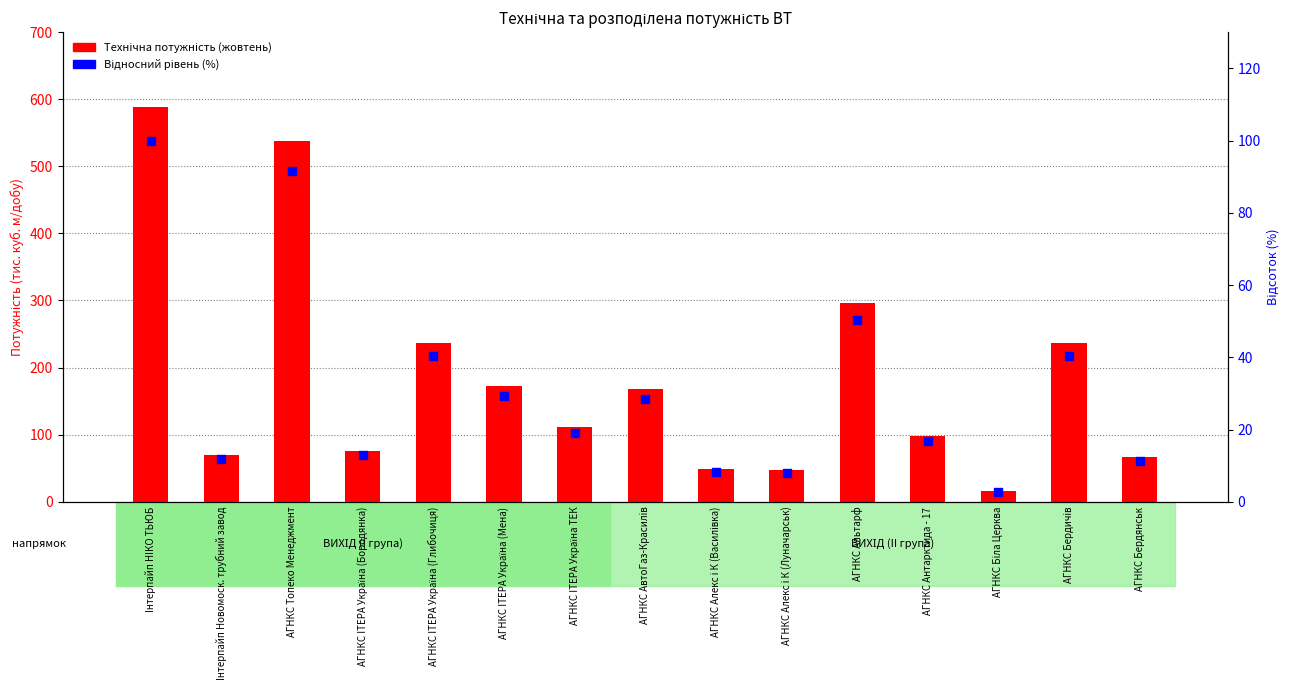

Is the value of Технічна потужність (жовтень) at АГНКС IТЕРА Україна (Бородянка) greater than the value of Відносний рівень (%) at Iнтерпайп НIКО ТЬЮБ?

No